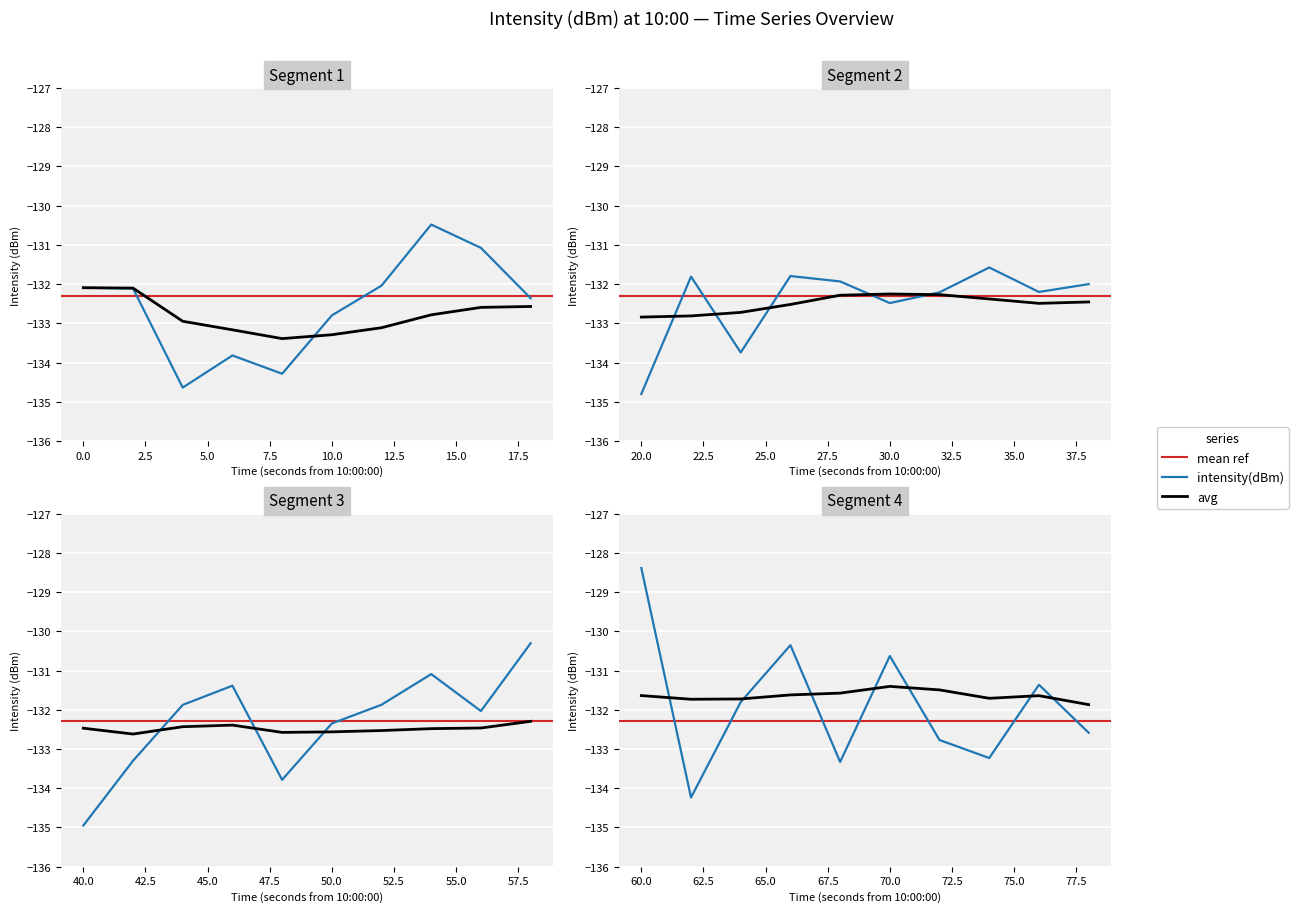

Reading left to right, what are all the values shown in this chart?

0=-132.1	1=-132.1	2=-134.6	3=-133.8	4=-134.3	5=-132.8	6=-132.0	7=-130.5	8=-131.1	9=-132.4	10=-134.8	11=-131.8	12=-133.7	13=-131.8	14=-131.9	15=-132.5	16=-132.2	17=-131.6	18=-132.2	19=-132.0	20=-135.0	21=-133.3	22=-131.9	23=-131.4	24=-133.8	25=-132.3	26=-131.9	27=-131.1	28=-132.0	29=-130.3	30=-128.4	31=-134.2	32=-131.8	33=-130.4	34=-133.3	35=-130.6	36=-132.8	37=-133.2	38=-131.4	39=-132.6